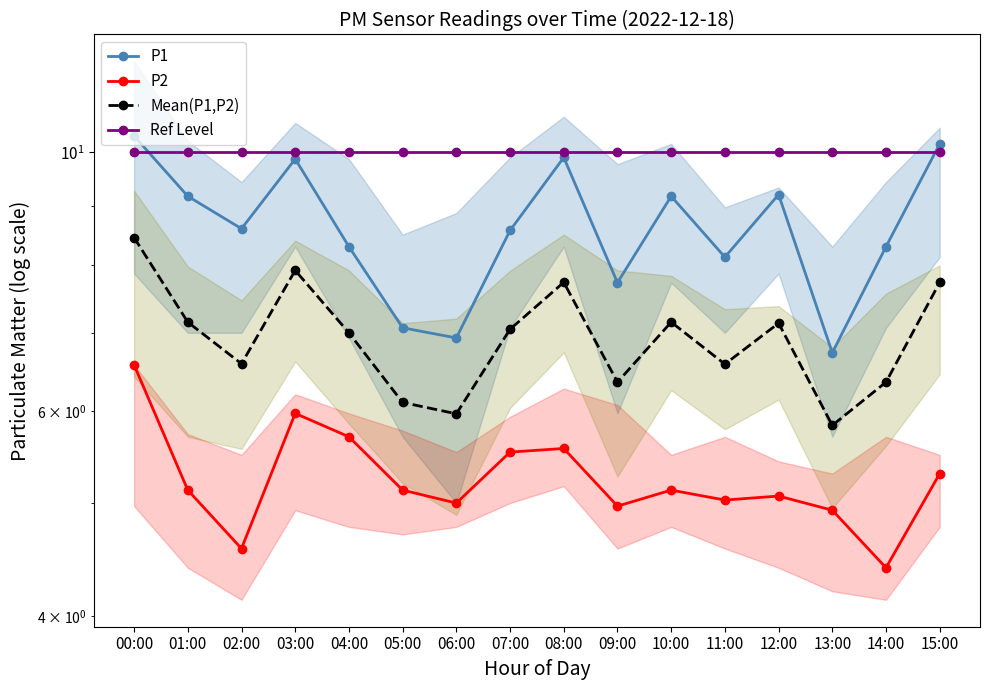

True or false: P1 and P2 cross at least once.

False